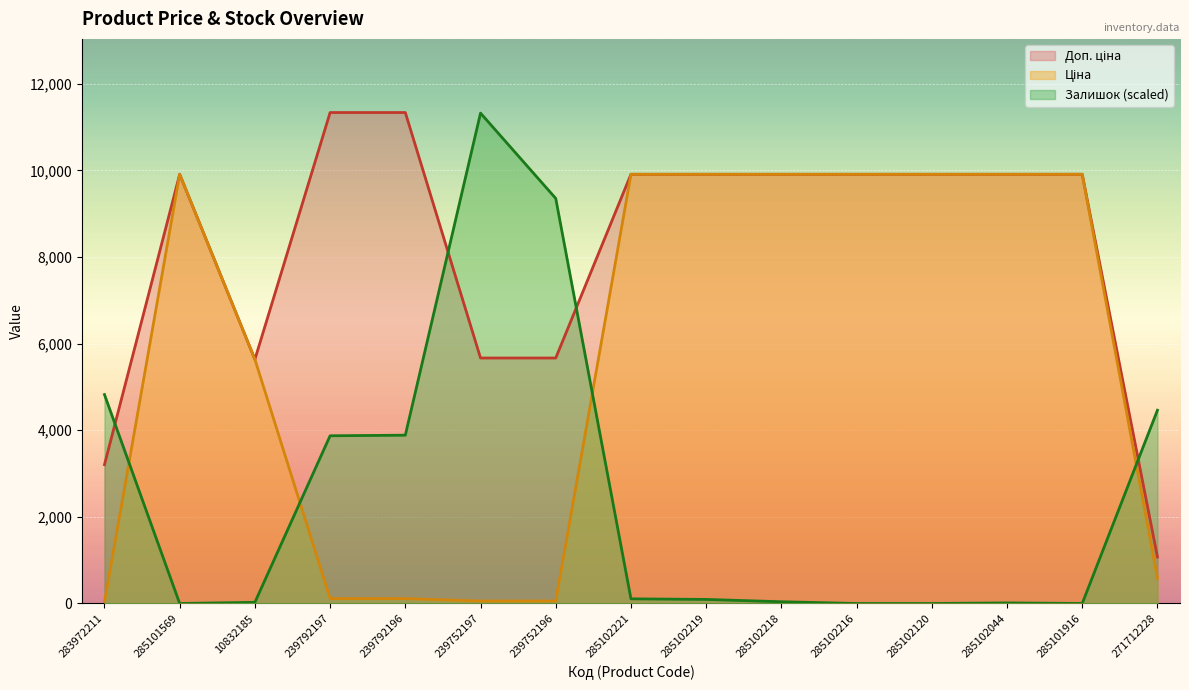

Which series has the widest spread of values?

Залишок (scaled)